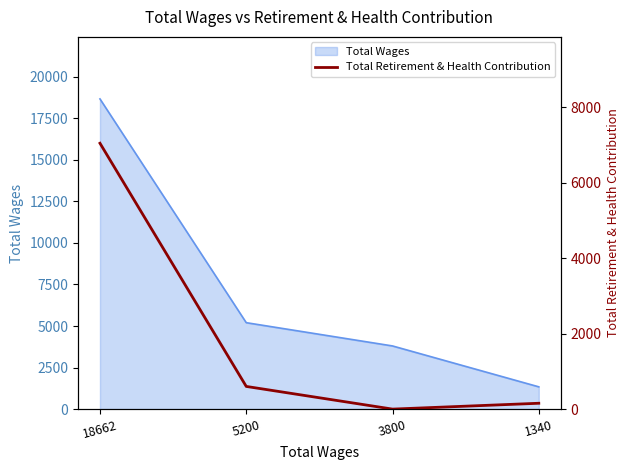

The Total Wages series shows 18662 at 18662. True or false?

True